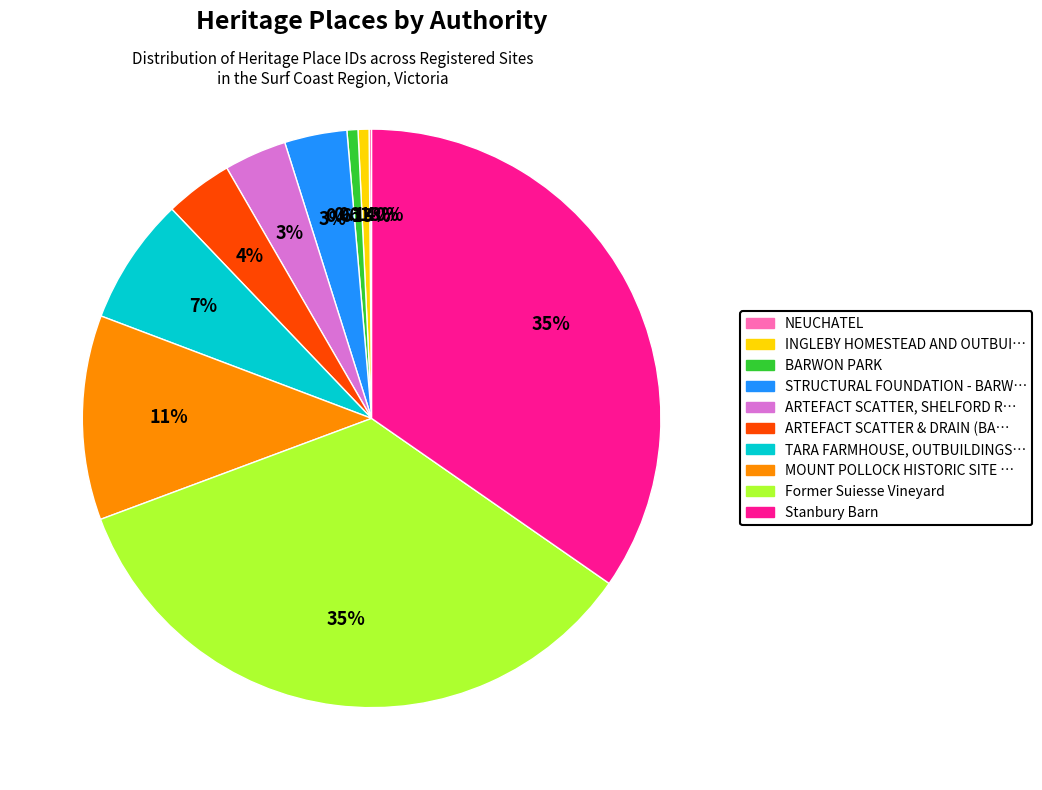

Is there any slice that represents more than half of the pie?

No